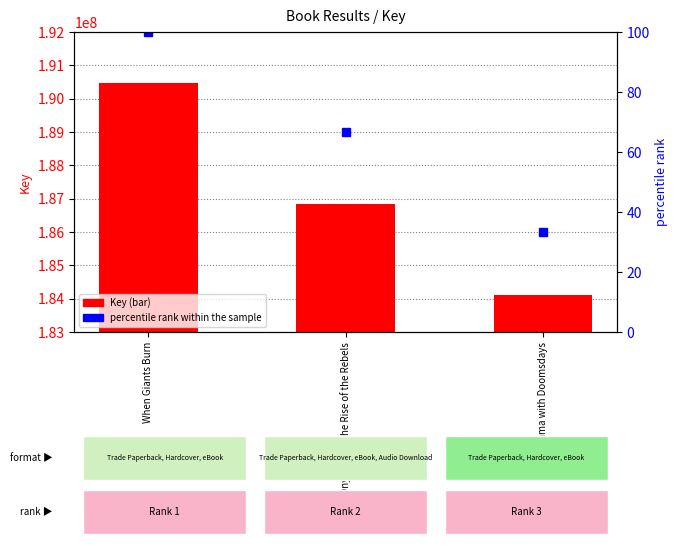

What are all the series names shown in the legend?

Key, percentile rank within the sample